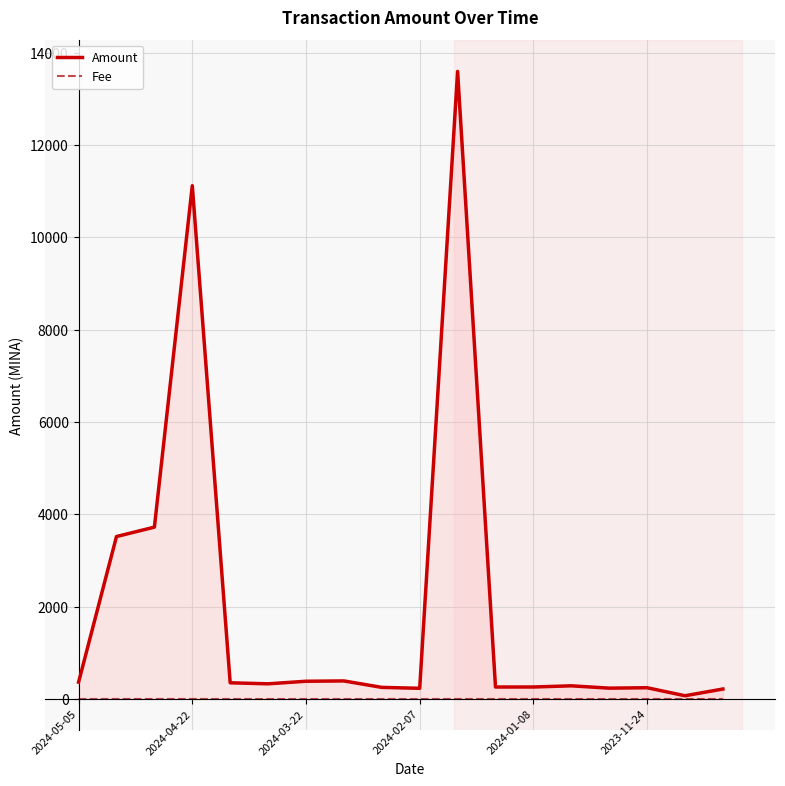

What is the maximum value for Amount?

13594.1